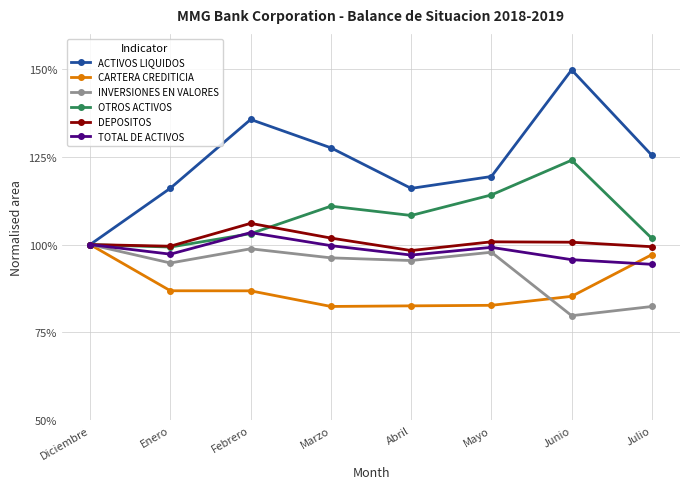

What are all the series names shown in the legend?

ACTIVOS LIQUIDOS, CARTERA CREDITICIA, INVERSIONES EN VALORES, OTROS ACTIVOS, DEPOSITOS, TOTAL DE ACTIVOS